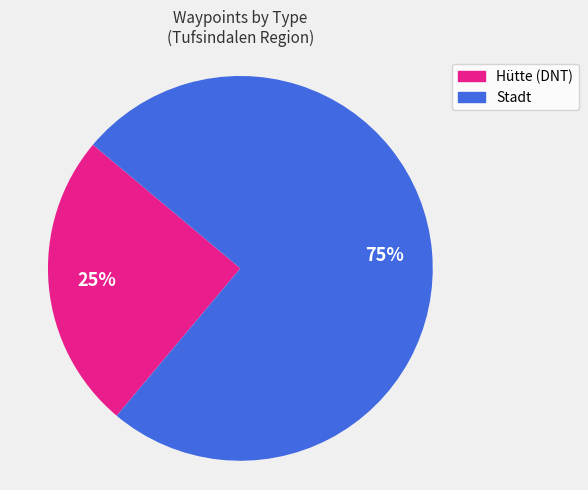

Which category accounts for the majority?

Stadt